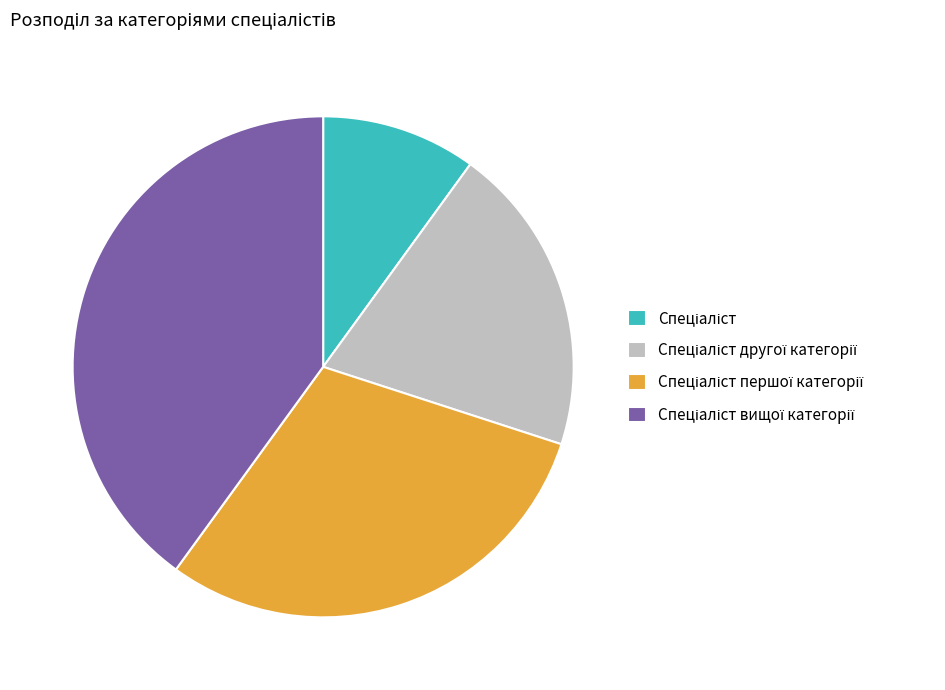

Does any single category account for the majority?

No